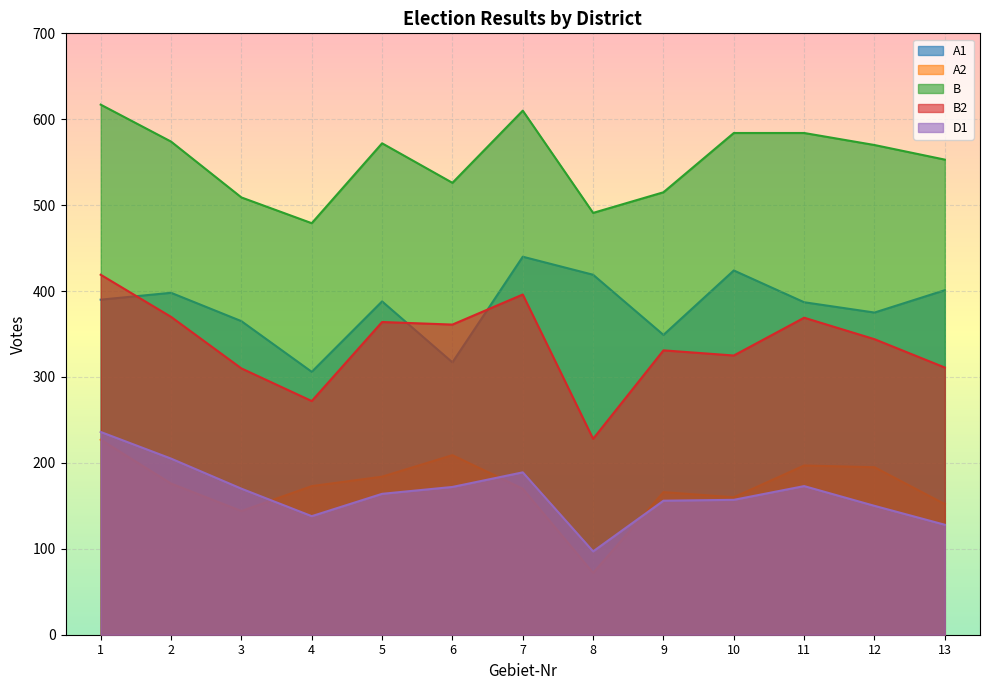

True or false: A1 has more than 1 points higher than both neighbors.

True